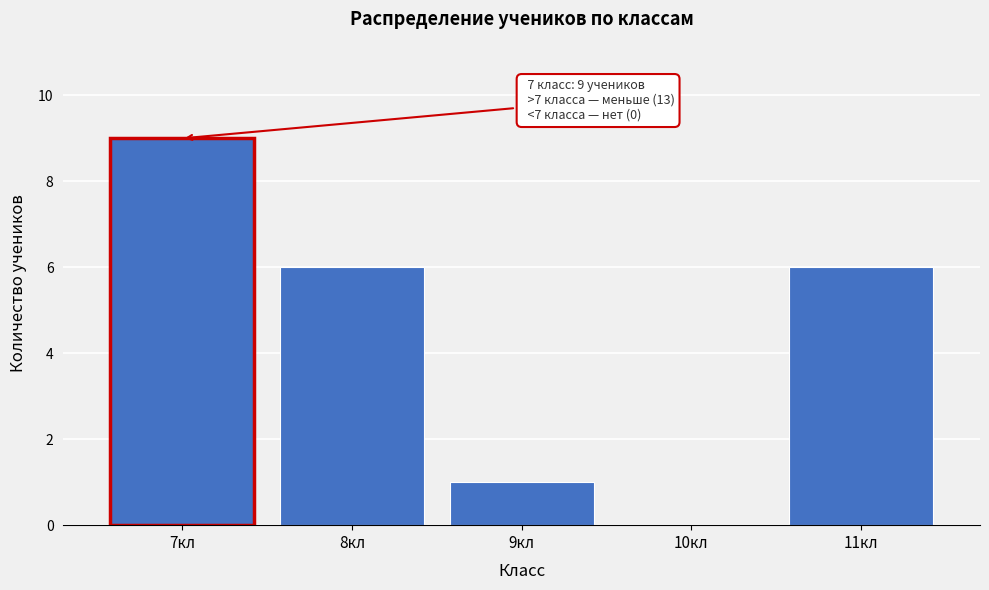

Reading left to right, transcribe all the data shown in this chart.

7кл=9	8кл=6	9кл=1	10кл=0	11кл=6